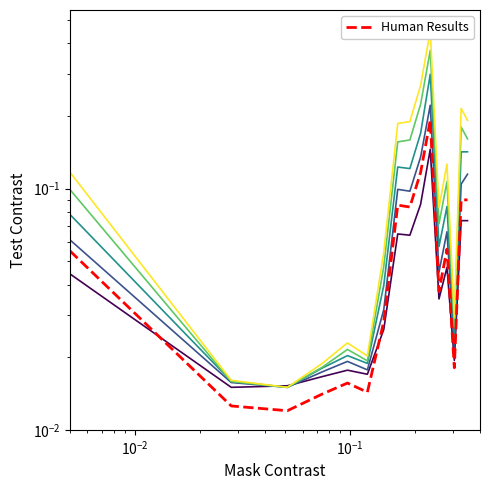

How many lines are shown in the chart?

6